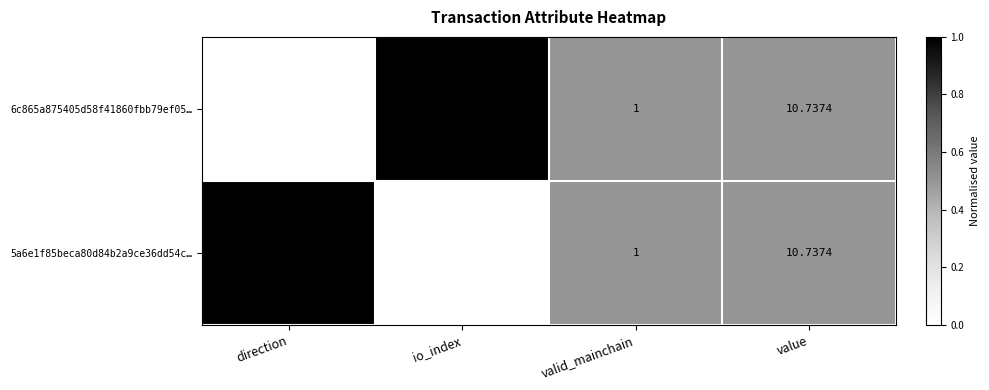

List the series in order of their peak value, lowest first.

5a6e1f85beca80d84b2a9ce36dd54c…, 6c865a875405d58f41860fbb79ef05…